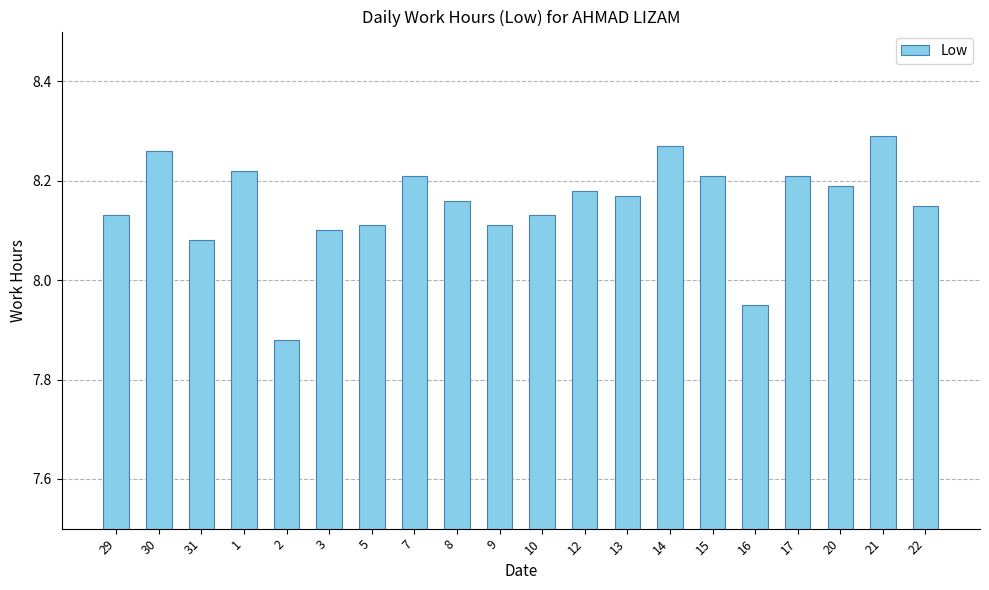

What is the sum of all values?

163.0